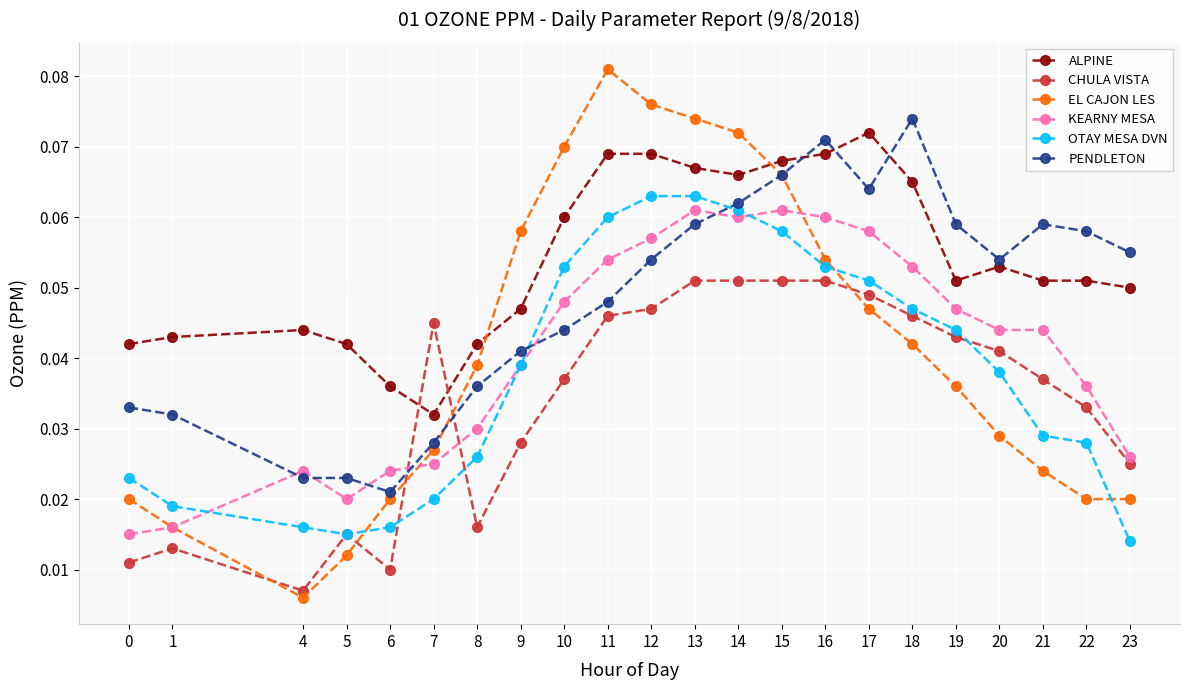

How many lines are shown in the chart?

6